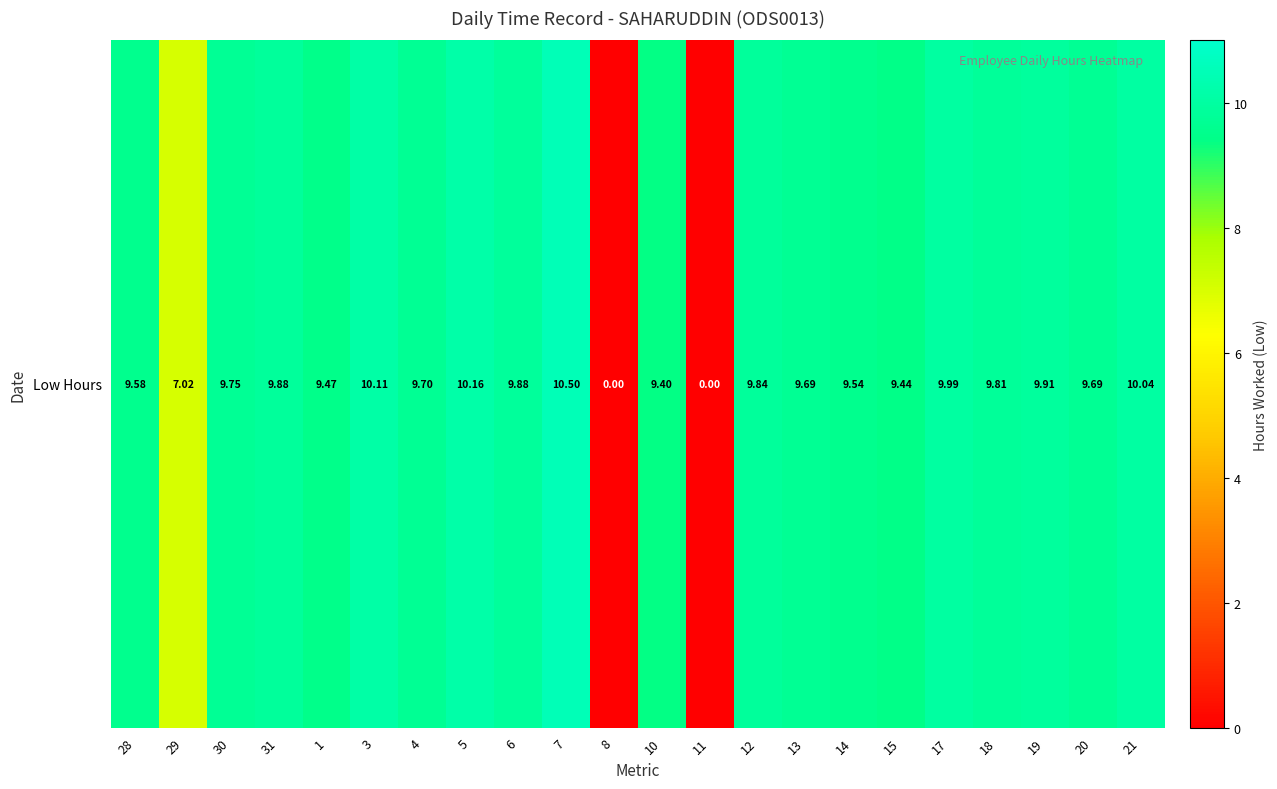

Approximately how many times larger is the value at 6 compared to 28?

1.0